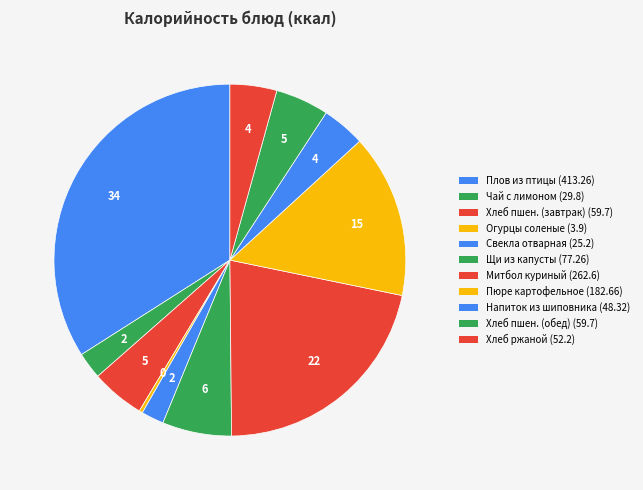

Count the number of slices in the pie.

11